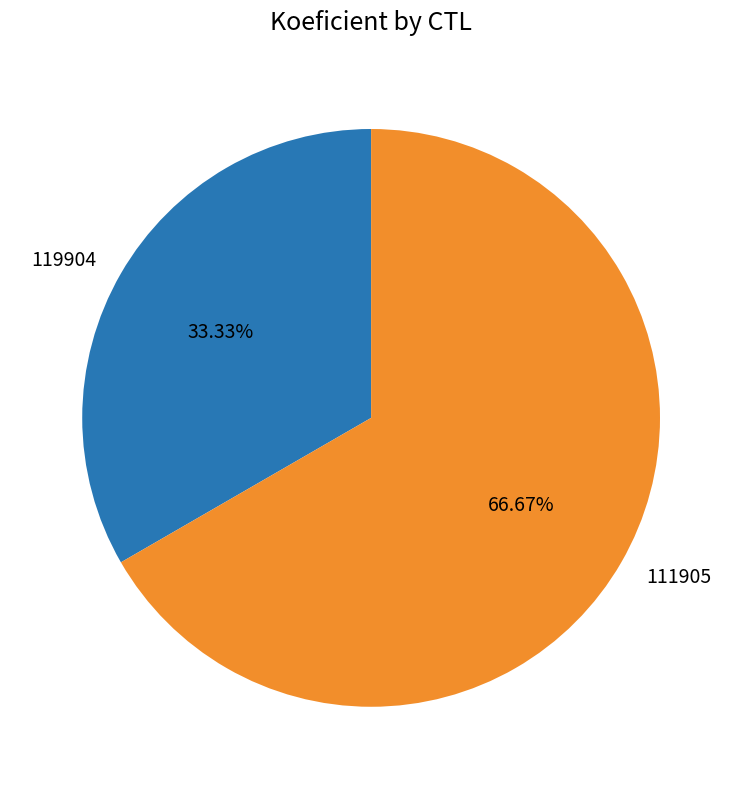

What is the ratio of the value at 111905 to the value at 119904?

2.0